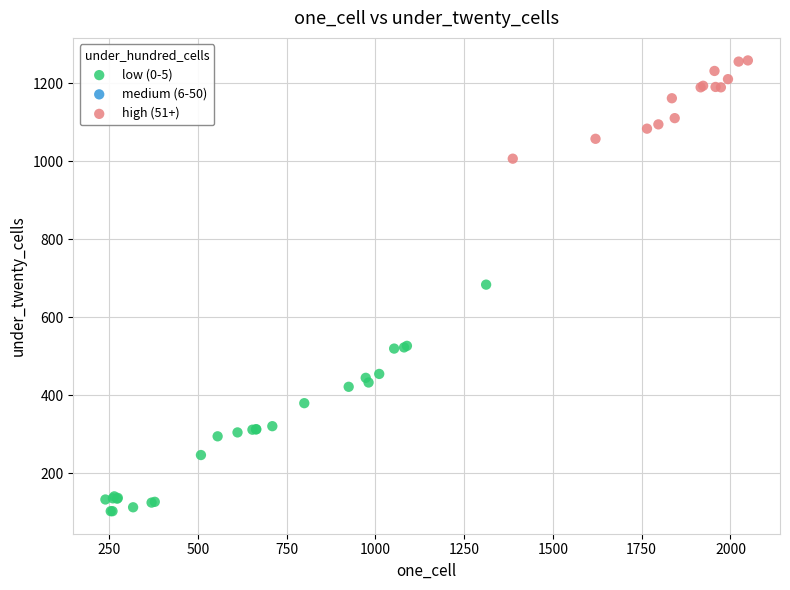

Which series contains the lowest Y value?

low (0-5)